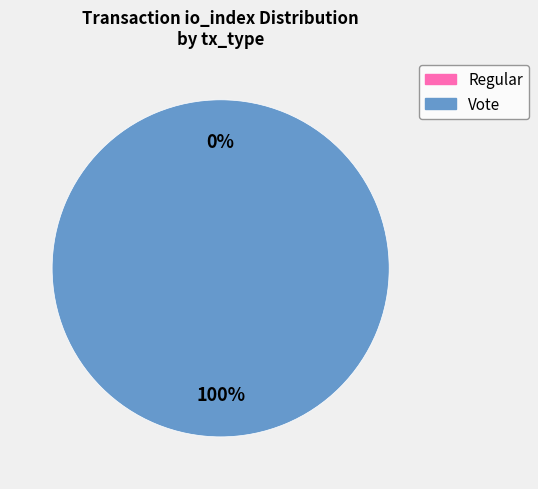

To the nearest percent, what is the difference between the largest and smallest slice percentages?

100%